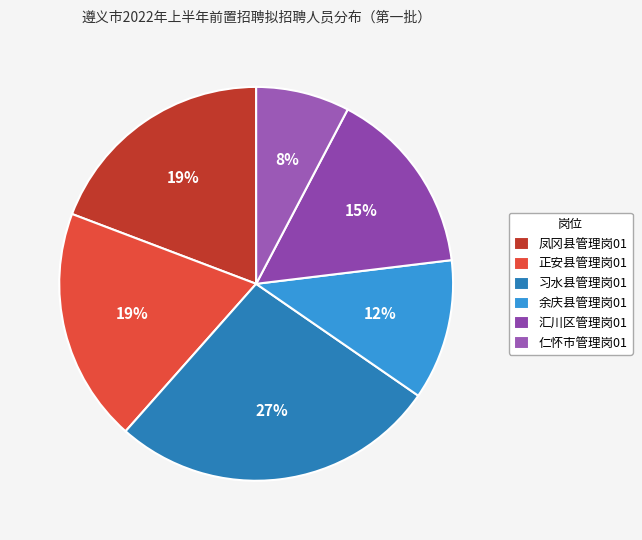

Combined, do 凤冈县管理岗01 and 习水县管理岗01 account for over 50%?

No